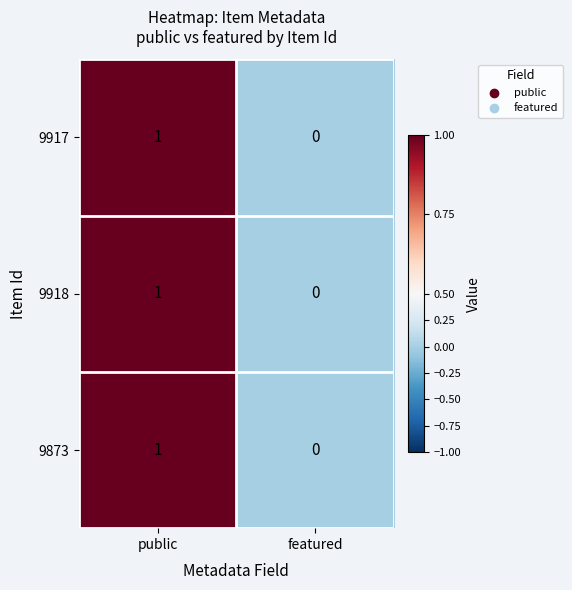

How many values in the 9917 series are below 1?

1